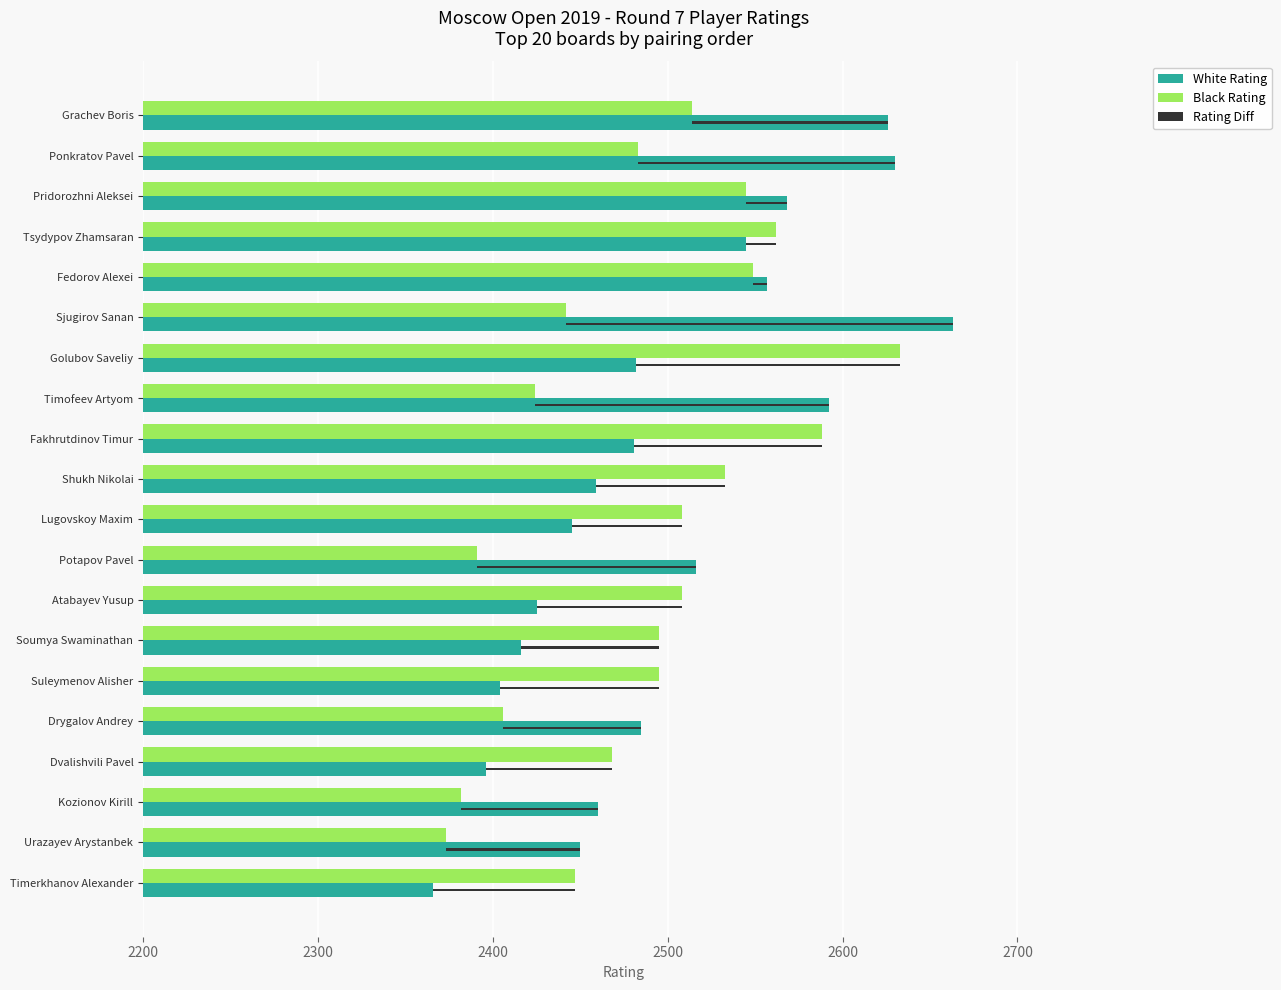

Which series has the largest total across all categories?

White Rating